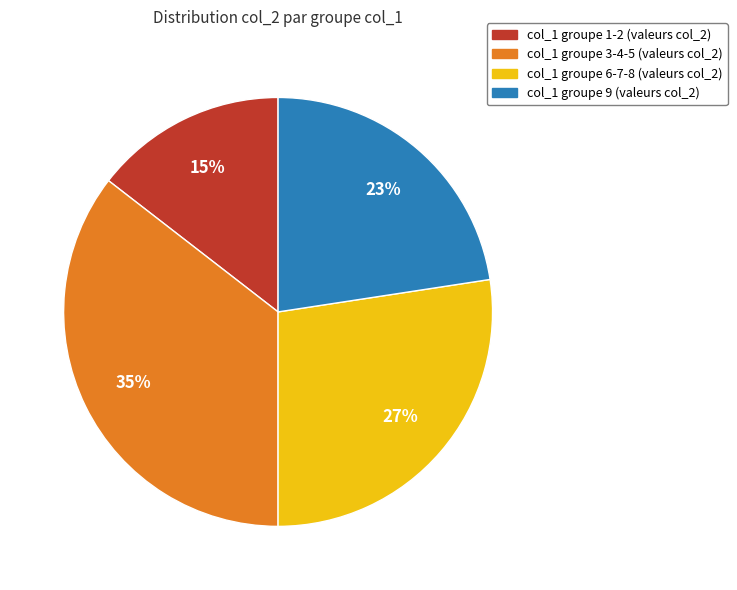

Is there any slice that represents more than half of the pie?

No